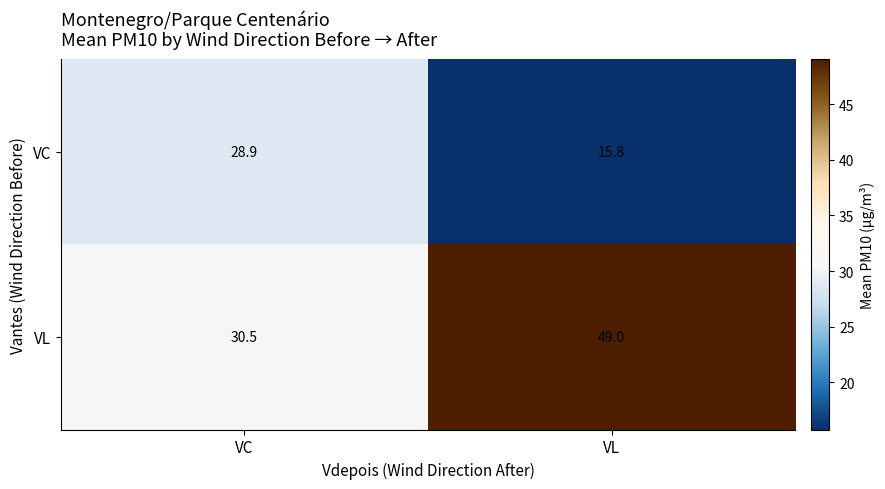

Reading right to left, transcribe all the data shown in this chart.

VC: VL=15.8	VC=28.9
VL: VL=49.0	VC=30.5